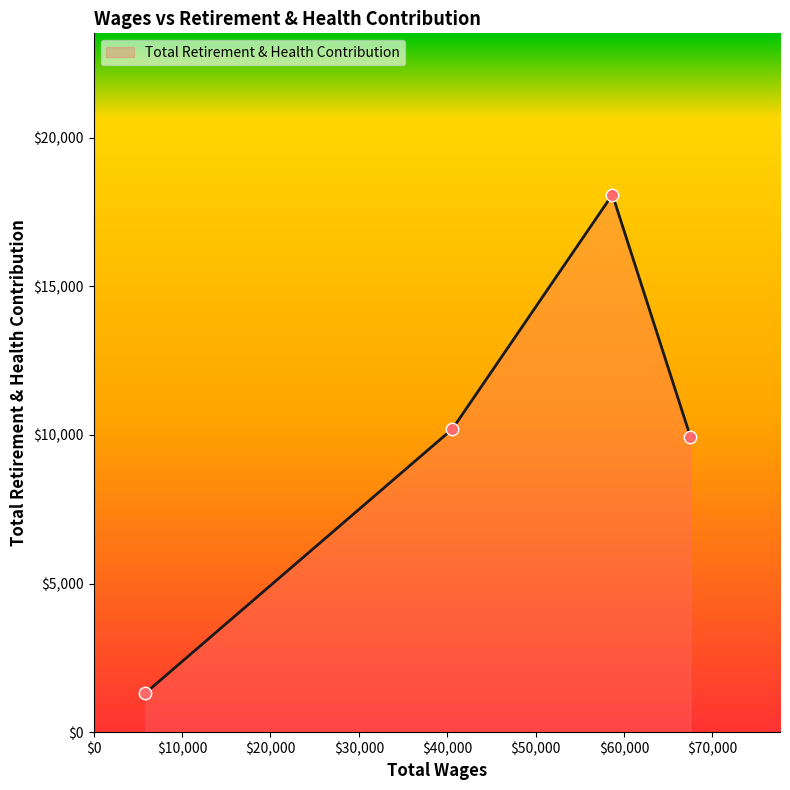

True or false: the data has more than 0 interior local peaks.

True